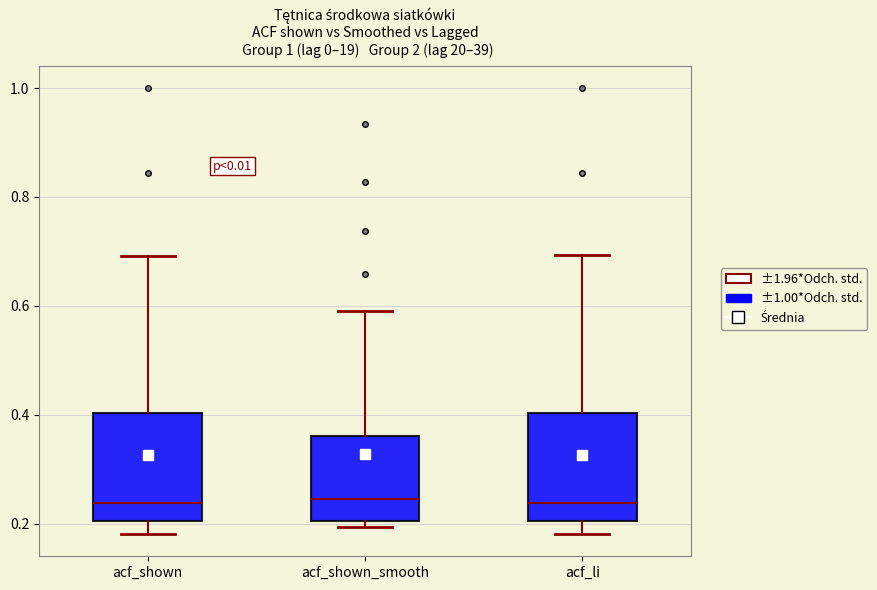

Reading left to right, transcribe this box plot: for each box, give where its median line is, the range the box spans, and where its two whiskers end, as read against the y-axis. The values are not printed on the chart, so give them approximately, as read against the axis.

acf_shown: median 0.24, box 0.20 to 0.40, whiskers 0.18 to 0.70
acf_shown_smooth: median 0.24, box 0.20 to 0.36, whiskers 0.20 (just below the box's lower edge) to 0.60
acf_li: median 0.24, box 0.20 to 0.40, whiskers 0.18 to 0.70